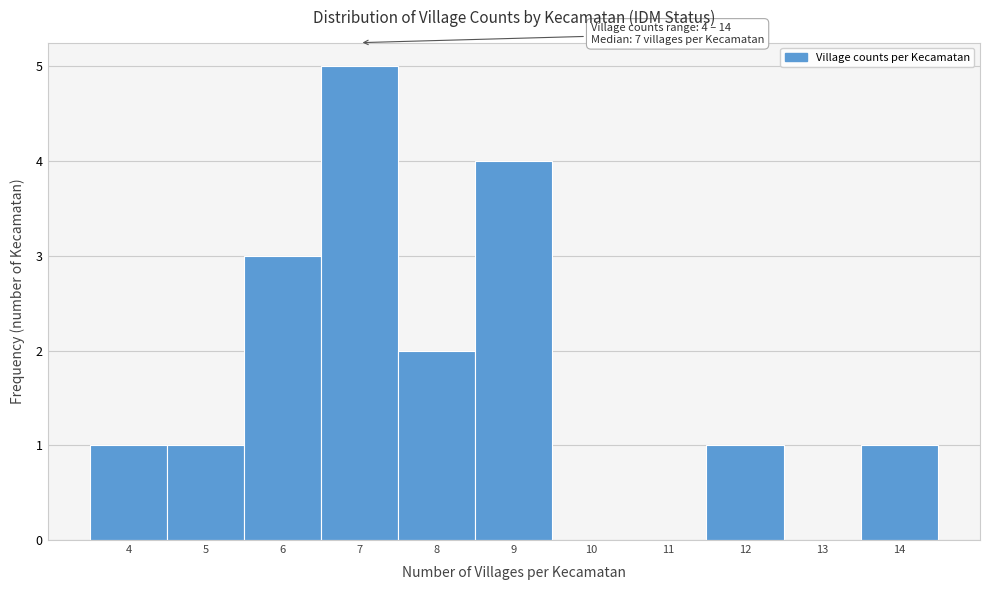

Over which range of the x-axis is the bar tallest?

6.5 to 7.5